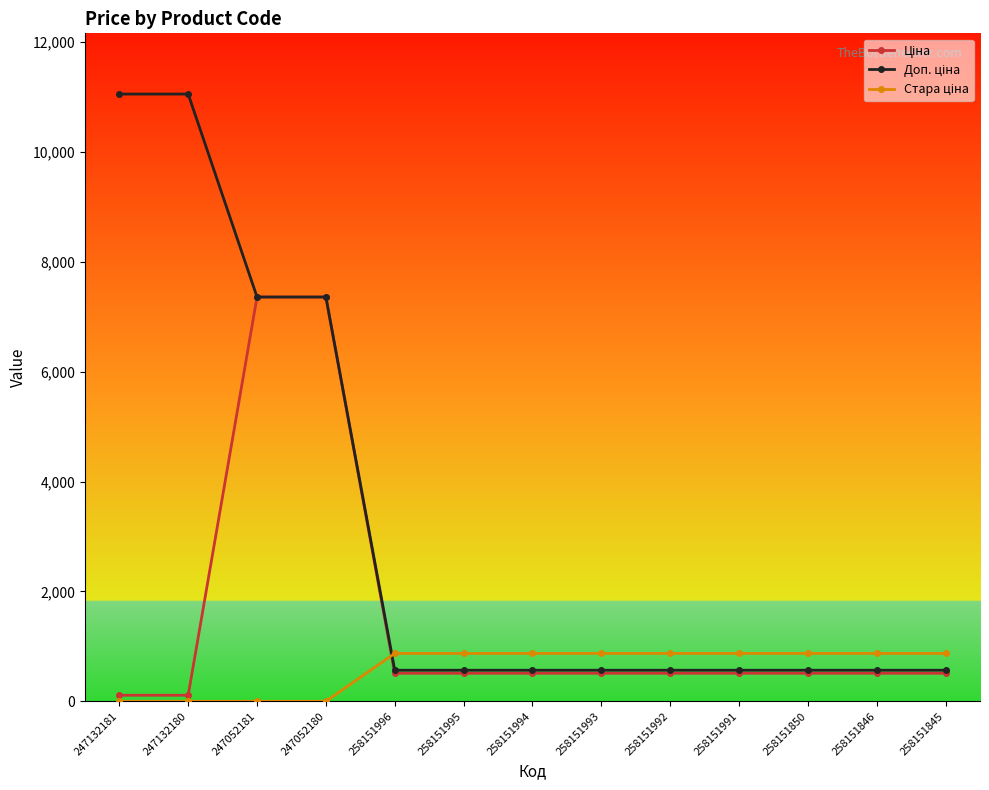

What is the total value across all series at 258151991?

1948.6